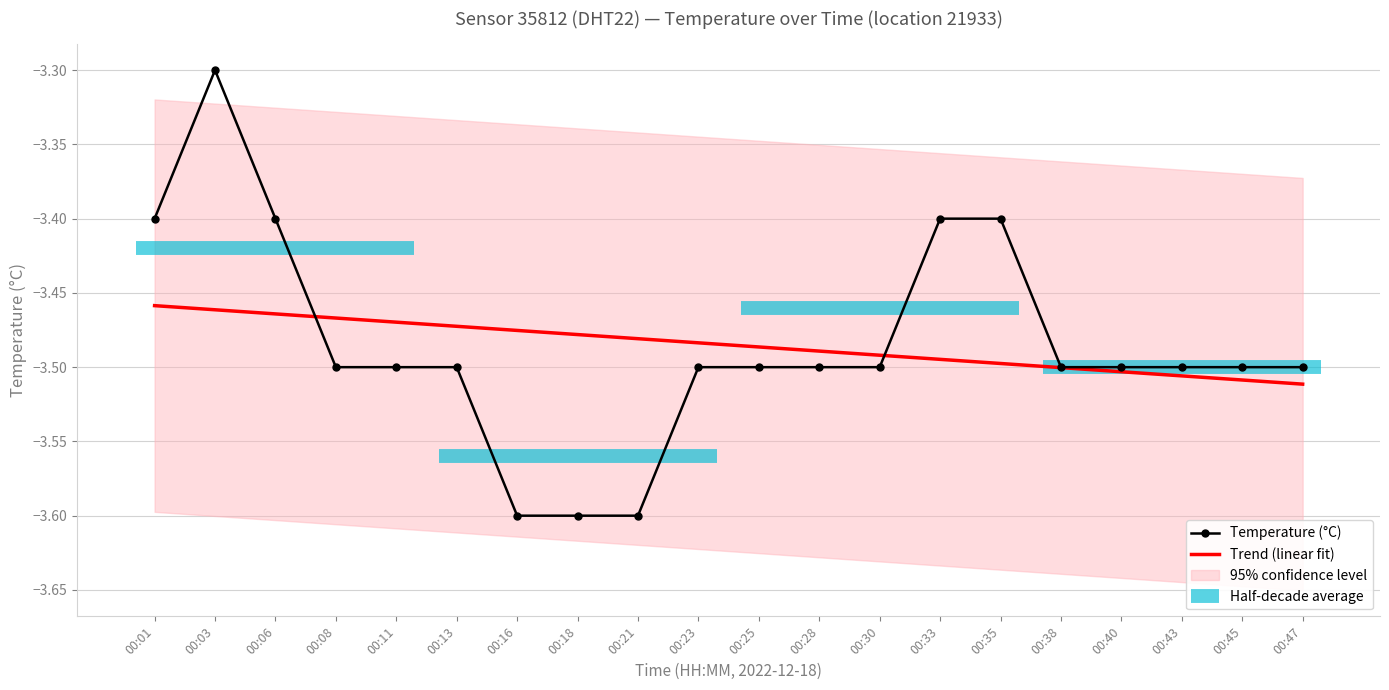

What is the difference between the highest and lowest values at 00:03?

0.2